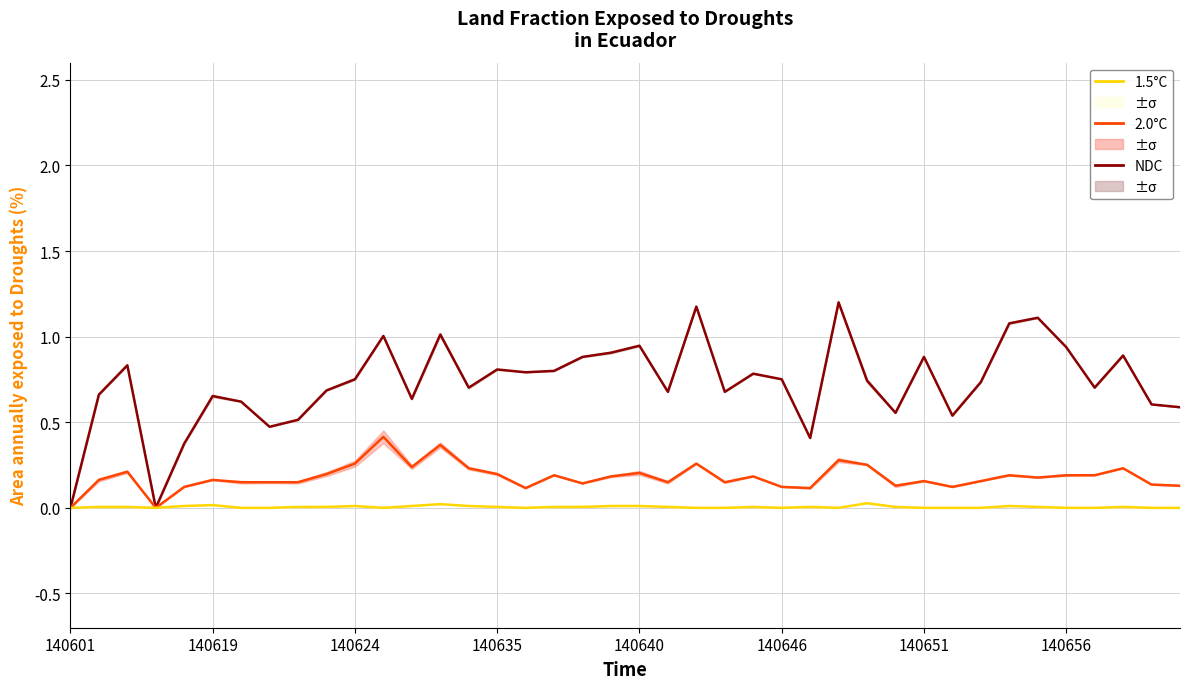

Is it true that 1.5°C equals 0.0 at 24?

True